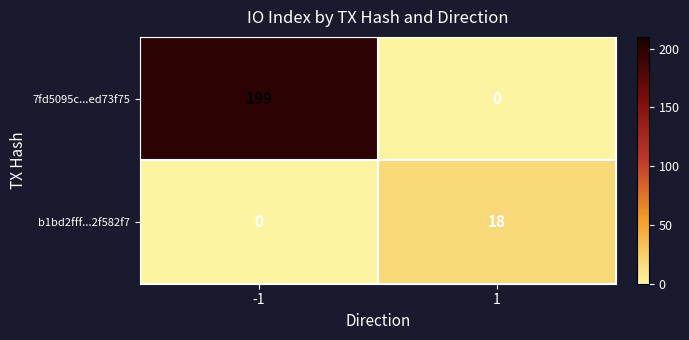

Read the b1bd2fff...2f582f7 value at 1, to the nearest 5.

20